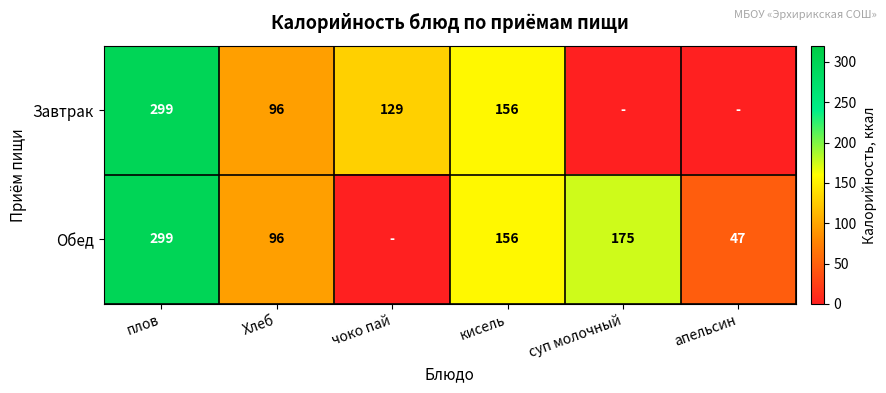

The value of Обед at плов is 467. True or false?

False